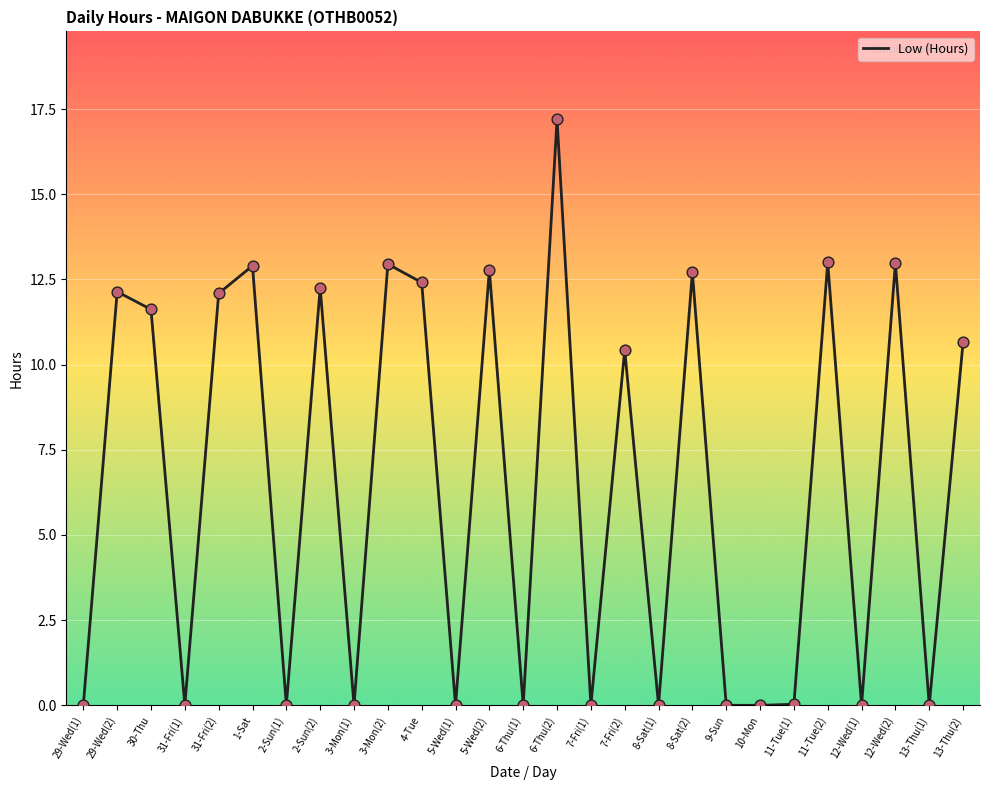

Which has a higher value, 11-Tue(2) or 10-Mon?

11-Tue(2)